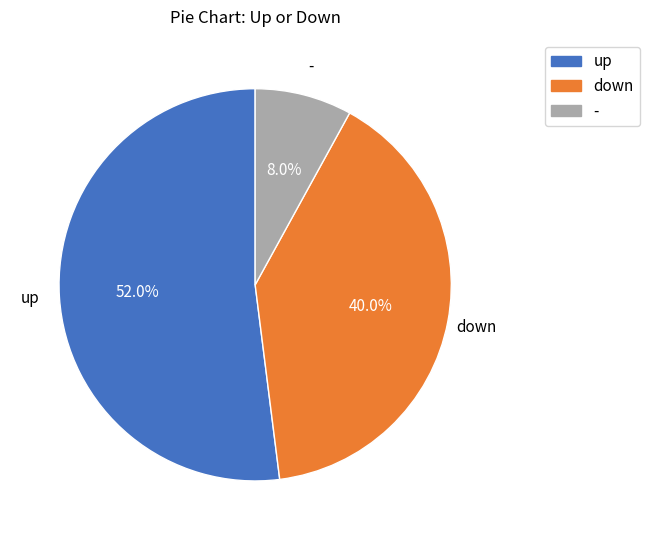

The down slice represents 40% of the pie. True or false?

True